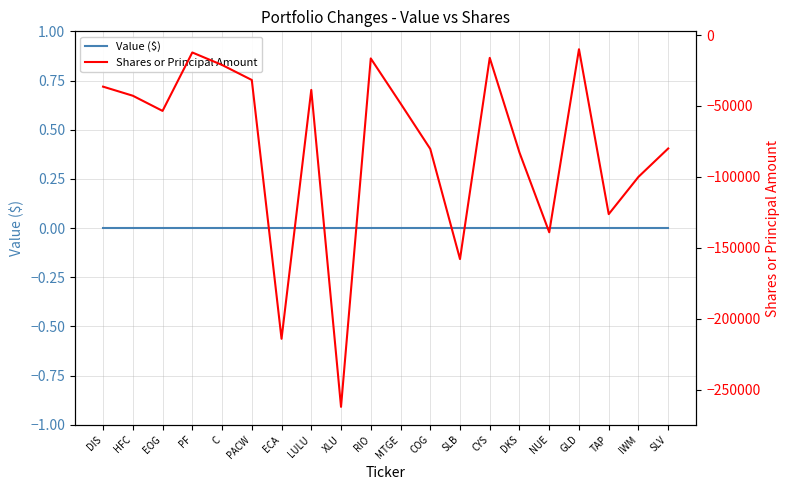

In Shares or Principal Amount, how many points are lower than both neighbors (excluding endpoints)?

6